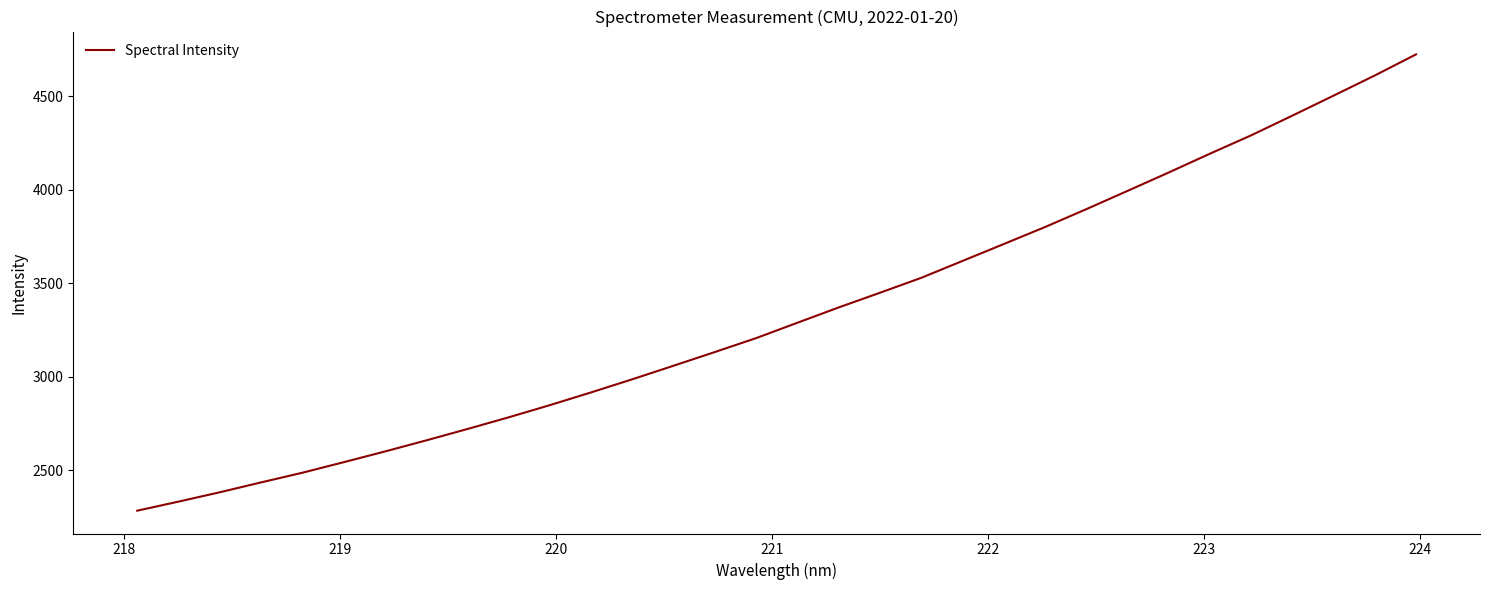

What is the greatest value displayed?

4723.6